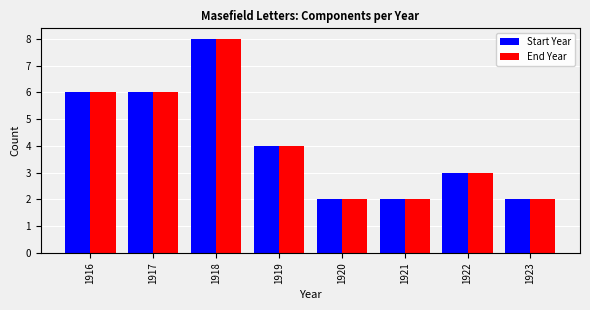

The Start Year series shows 12 at 1918. True or false?

False